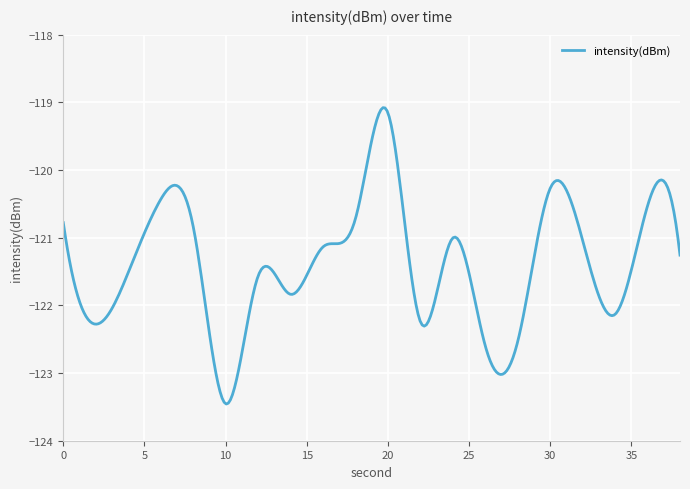

What is the greatest value displayed?

-119.1